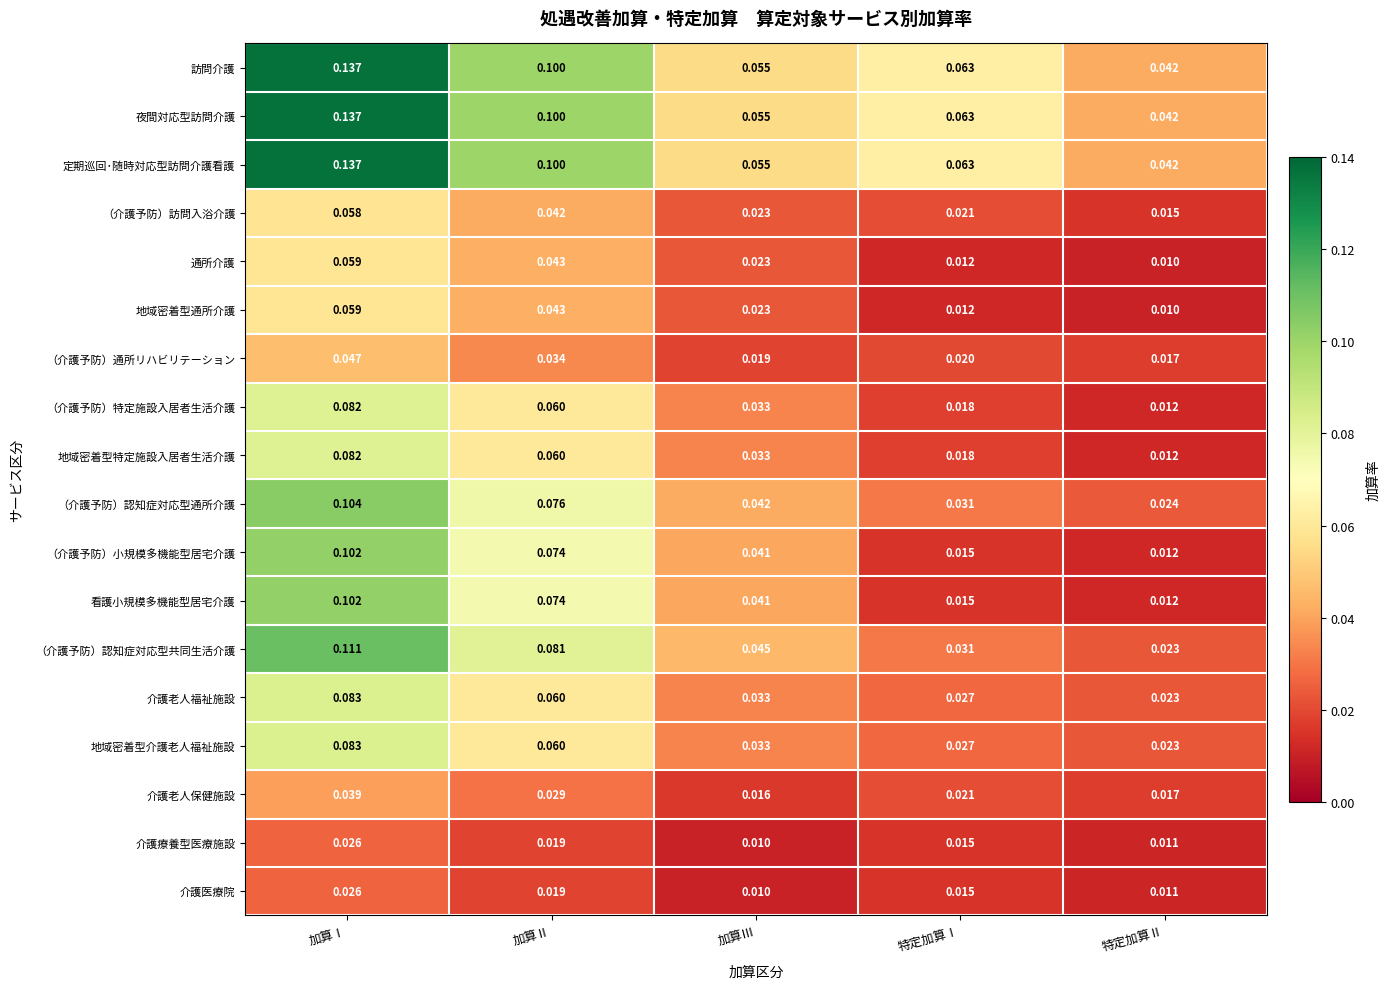

Where is 介護医療院 nearest to the value 0?

加算Ⅲ